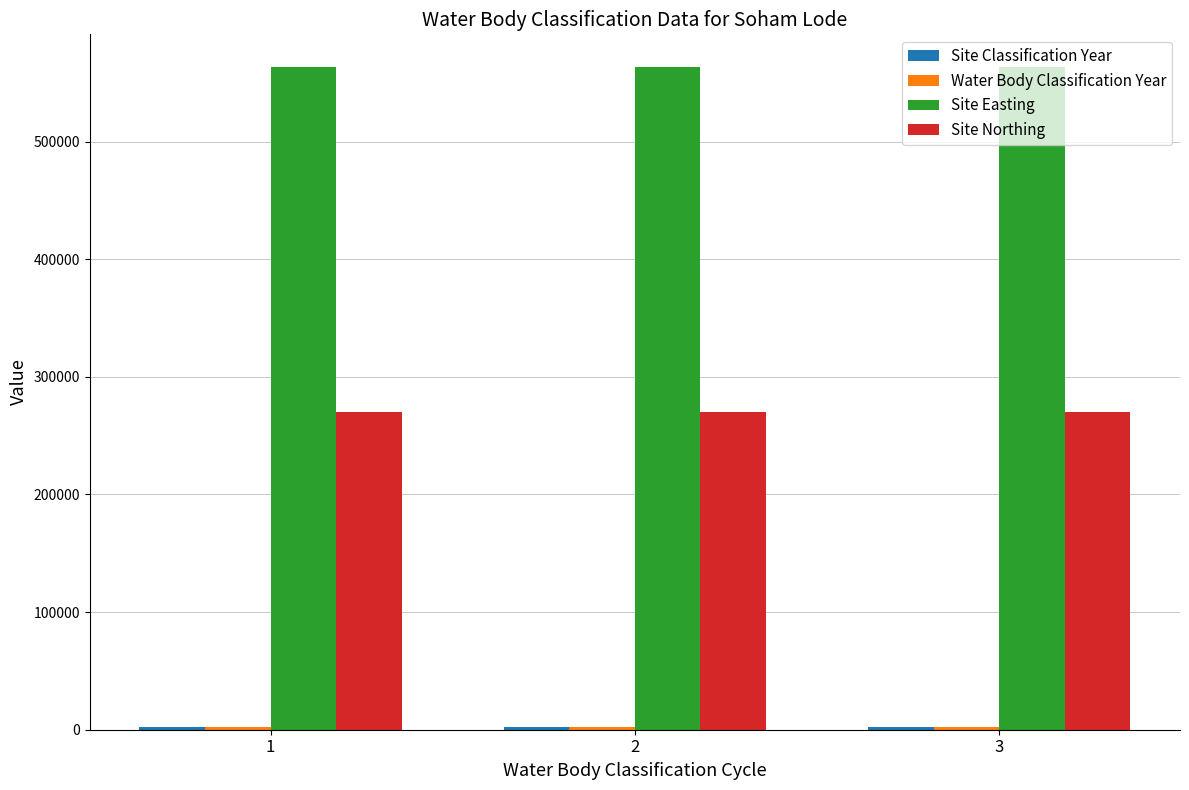

What is the sum of all Site Northing values?

810852.0